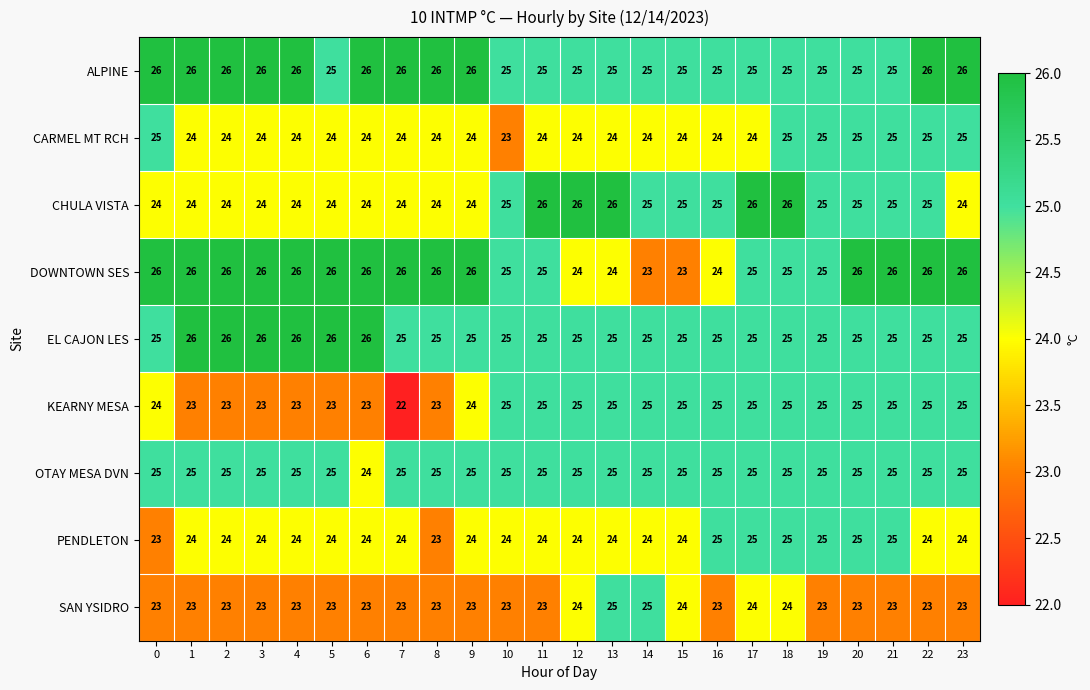

What is the spread (max minus min) of values at 11?

3